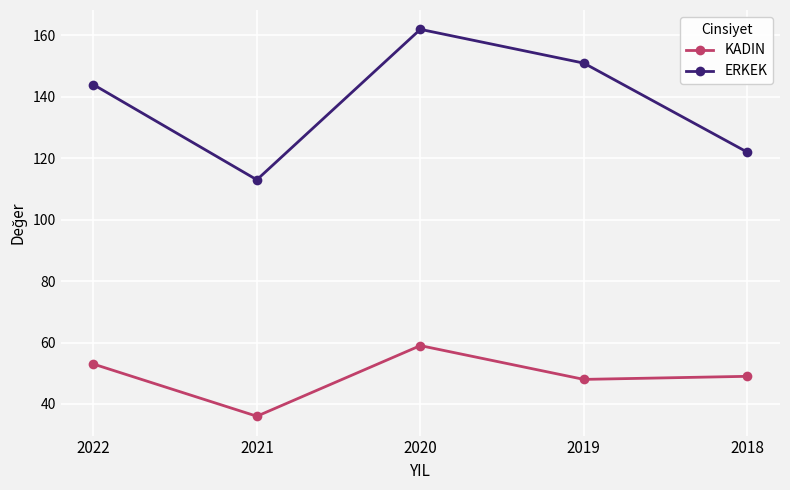

At which category does KADIN reach its first local valley?

2021